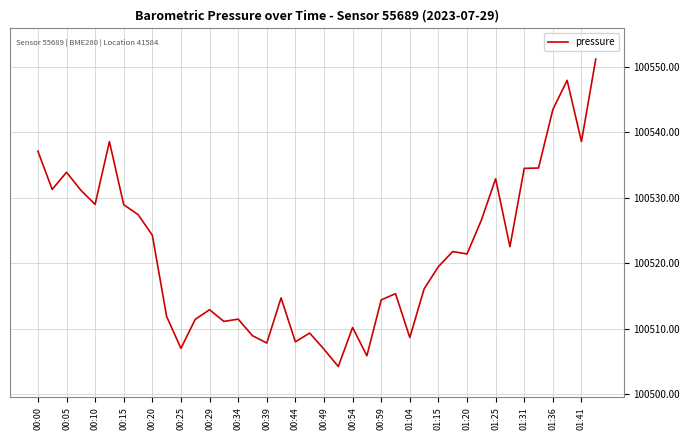

What is the maximum value shown in the chart?

100551.2